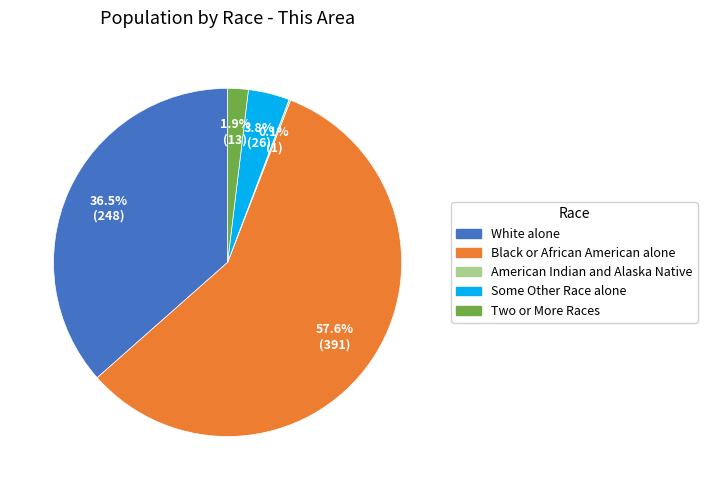

Does any single category account for the majority?

Yes